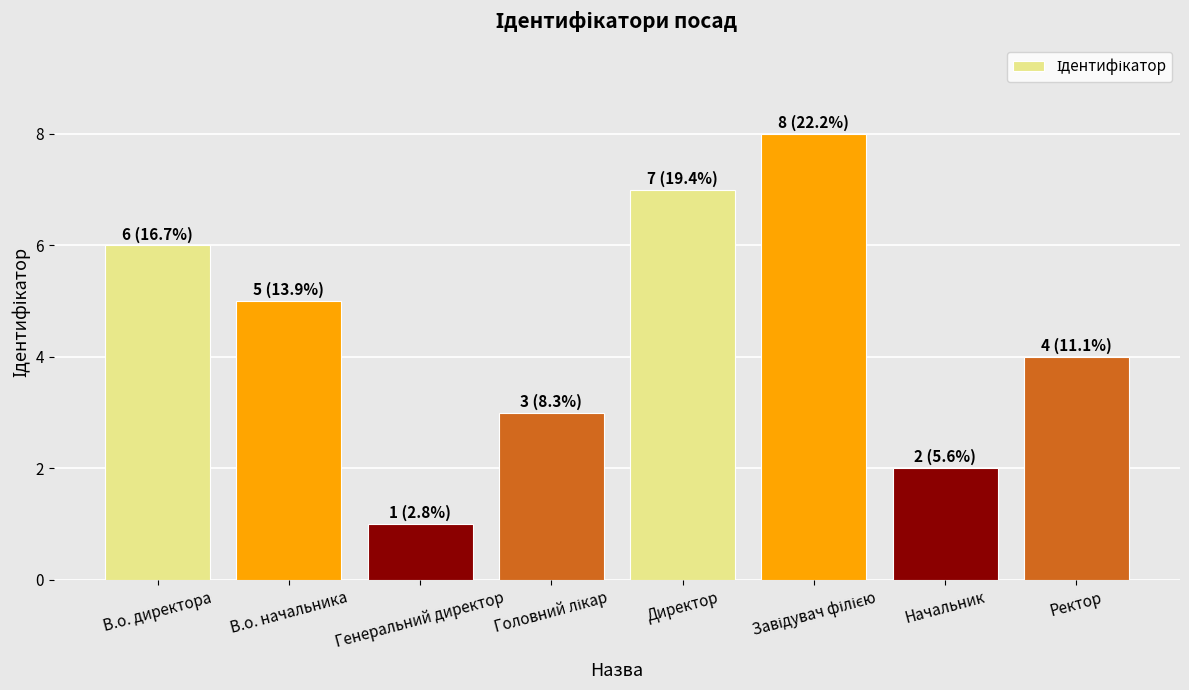

What position from the left is В.о. директора?

1